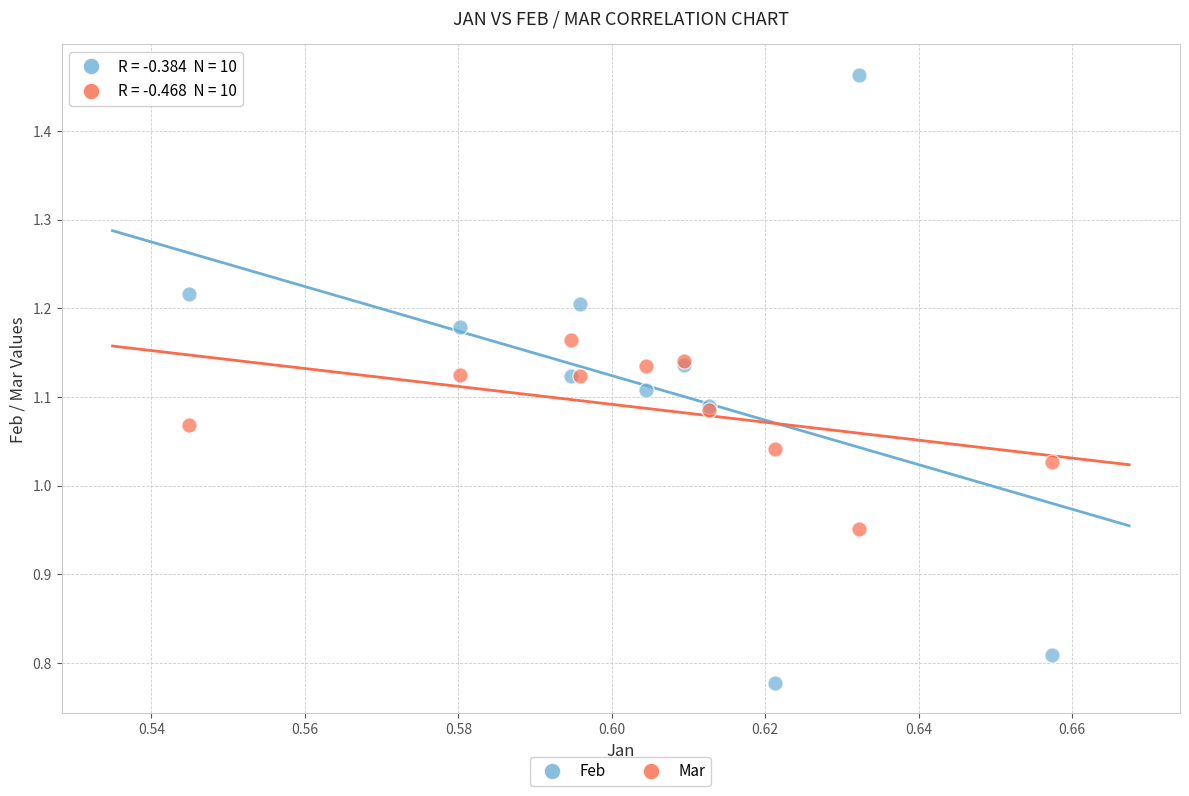

Which series reaches the maximum Y coordinate?

Feb